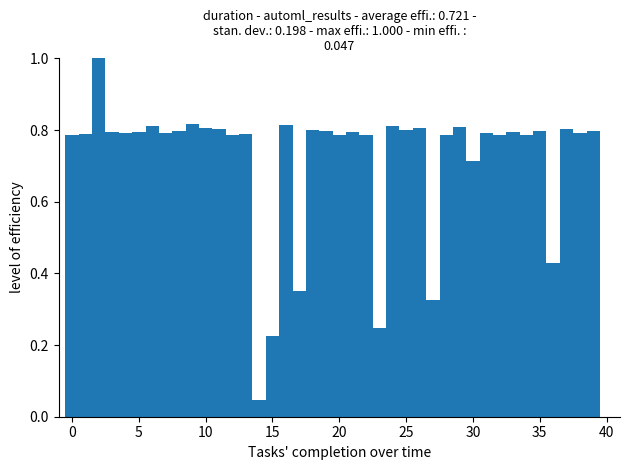

Read against the x-axis, roughly where is the centre of the tallest bar?

2.0